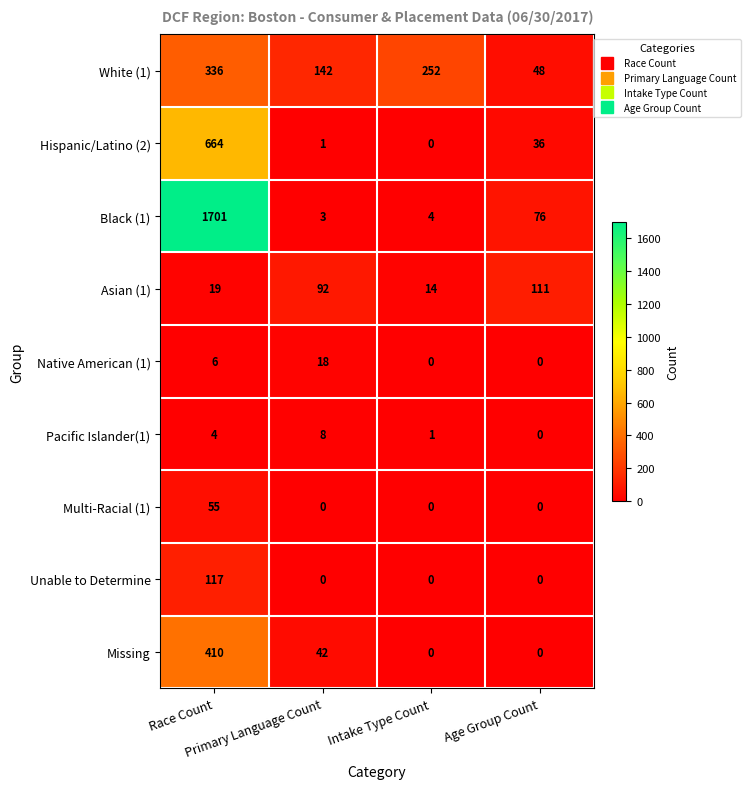

Count the number of categories in the chart.

4